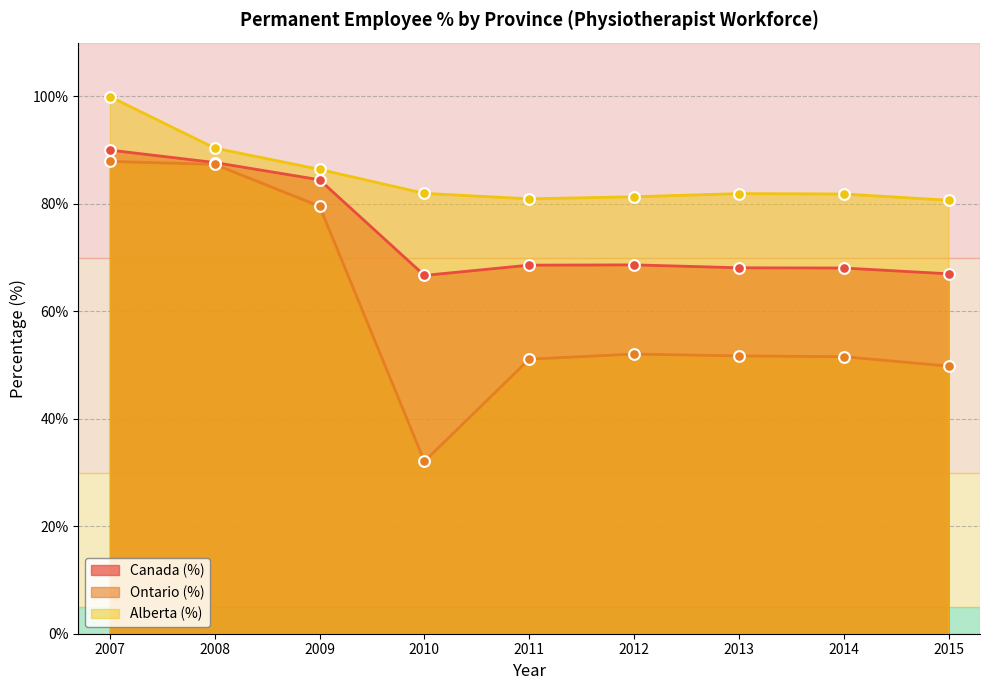

Which series contains the highest Y value?

Alberta (%)